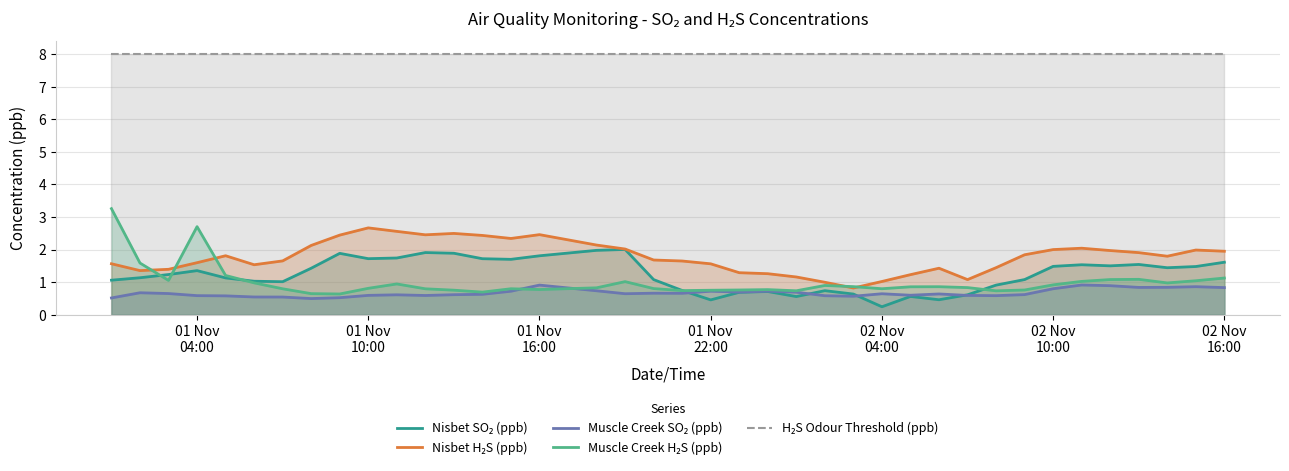

At how many categories does at least one series exceed 7?

39